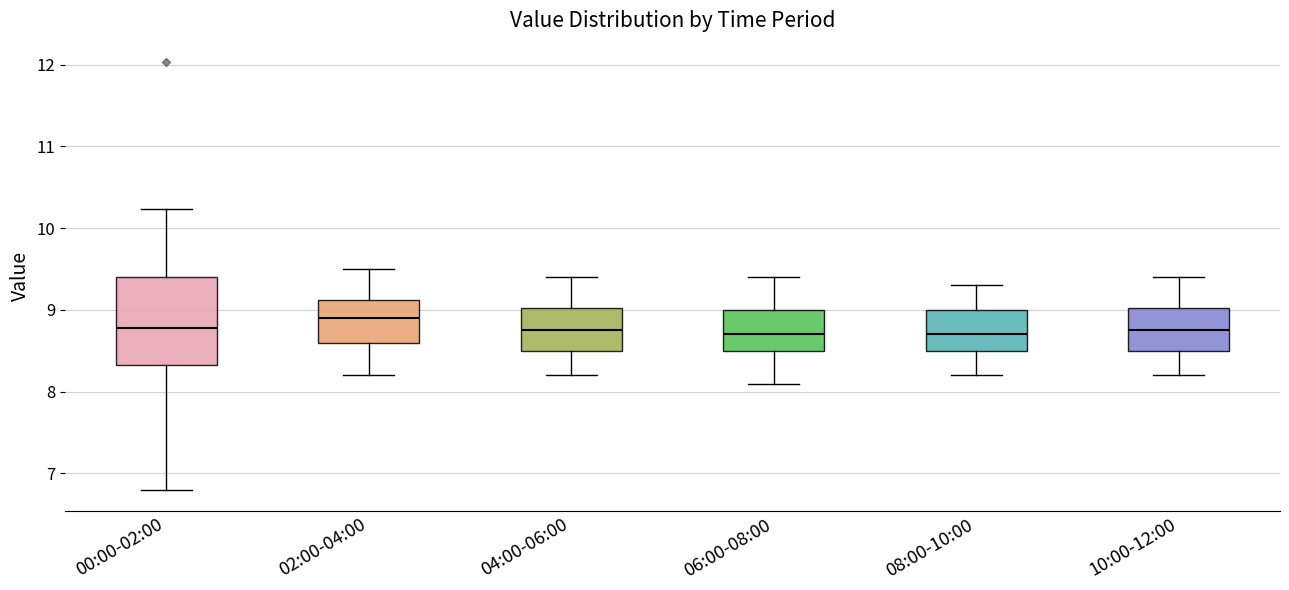

Reading left to right, transcribe this box plot: for each box, give where its median line is, the range the box spans, and where its two whiskers end, as read against the y-axis. The values are not printed on the chart, so give them approximately, as read against the axis.

00:00-02:00: median 8.8, box 8.3 to 9.4, whiskers 6.8 to 10.2
02:00-04:00: median 8.9, box 8.6 to 9.1, whiskers 8.2 to 9.5
04:00-06:00: median 8.8, box 8.5 to 9.0, whiskers 8.2 to 9.4
06:00-08:00: median 8.7, box 8.5 to 9.0, whiskers 8.1 to 9.4
08:00-10:00: median 8.7, box 8.5 to 9.0, whiskers 8.2 to 9.3
10:00-12:00: median 8.8, box 8.5 to 9.0, whiskers 8.2 to 9.4